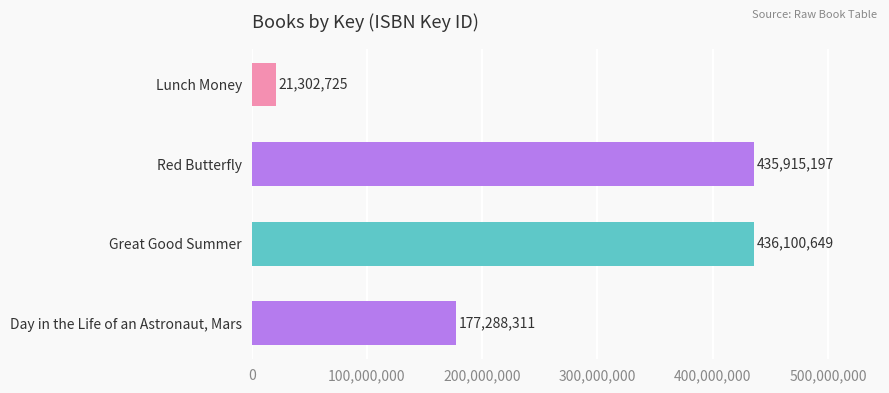

True or false: the data shows 315994500 at Day in the Life of an Astronaut, Mars.

False